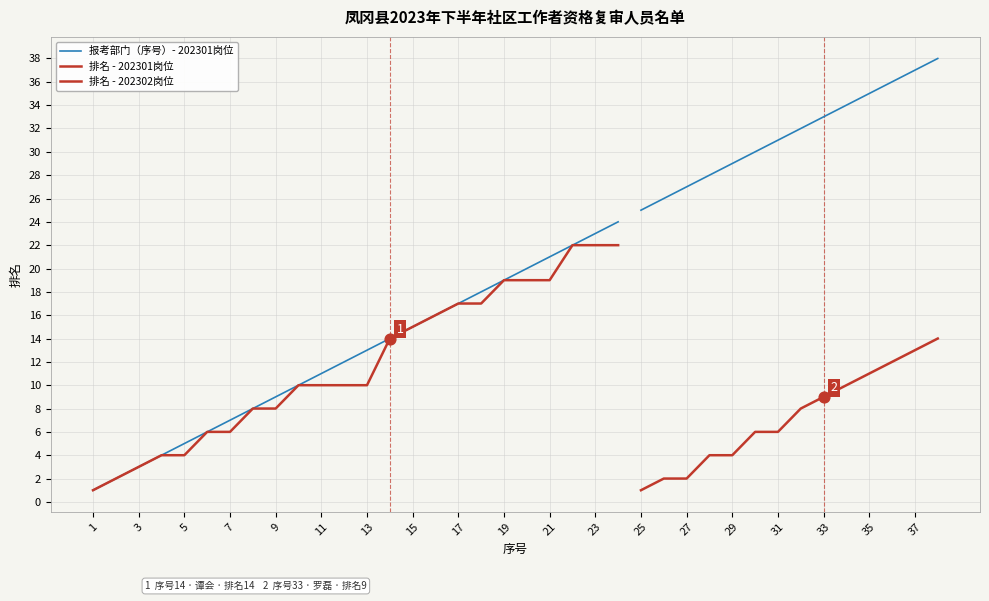

Is the value of 排名 at 6 greater than the value of 报考部门（序号） at 1?

Yes